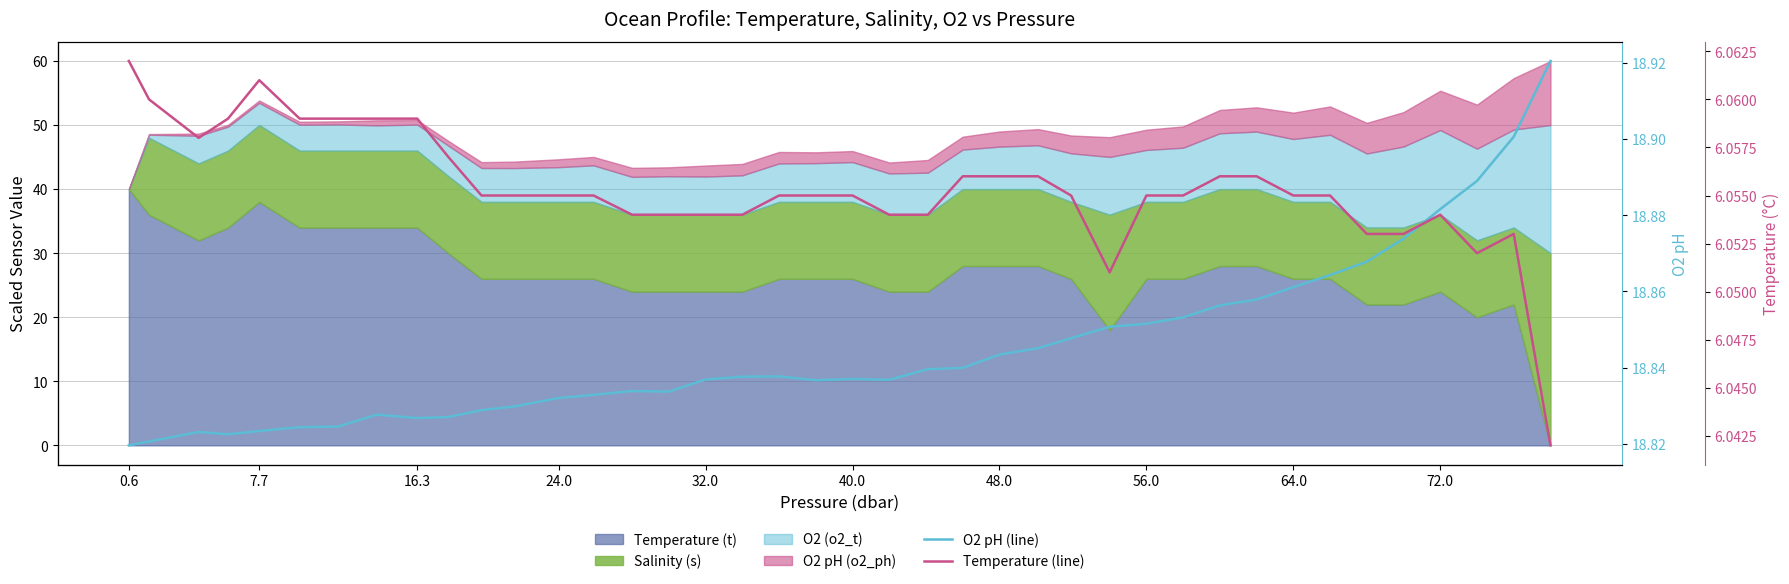

At how many categories does at least one series exceed 9?

40